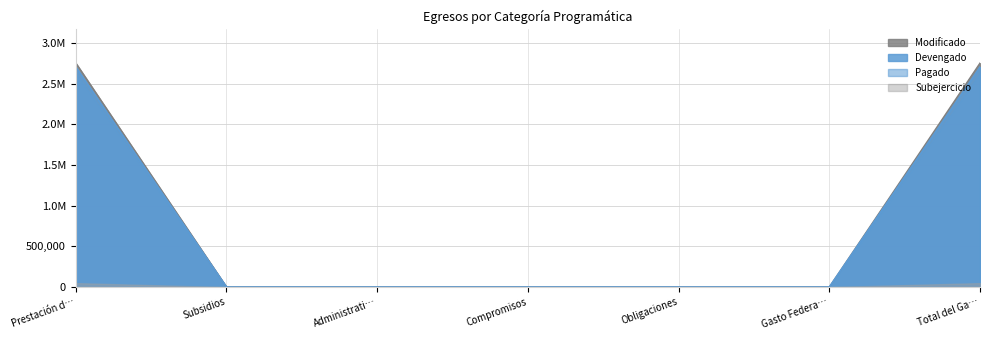

Is the value of Modificado at Prestación de Servicios Públicos greater than the value of Pagado at Administrativos y de Apoyo?

Yes